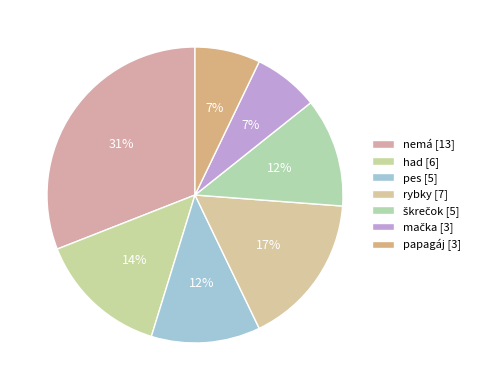

What is the total percentage of nemá and škrečok?

42.9%